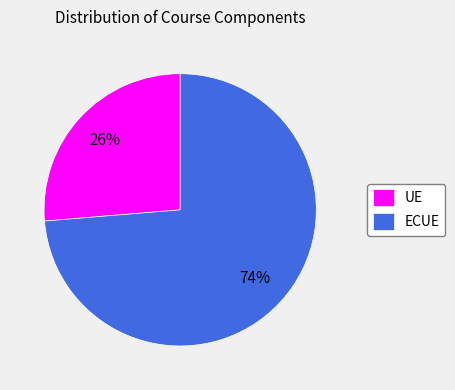

Is the sum of ECUE and UE greater than half?

Yes